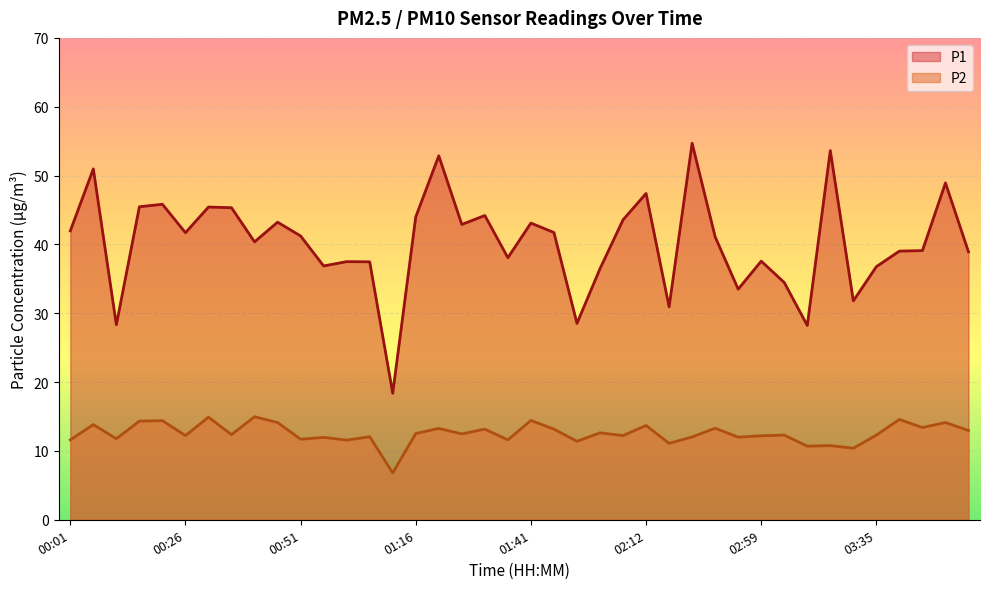

What is the label of the 8th point from the left?

00:36